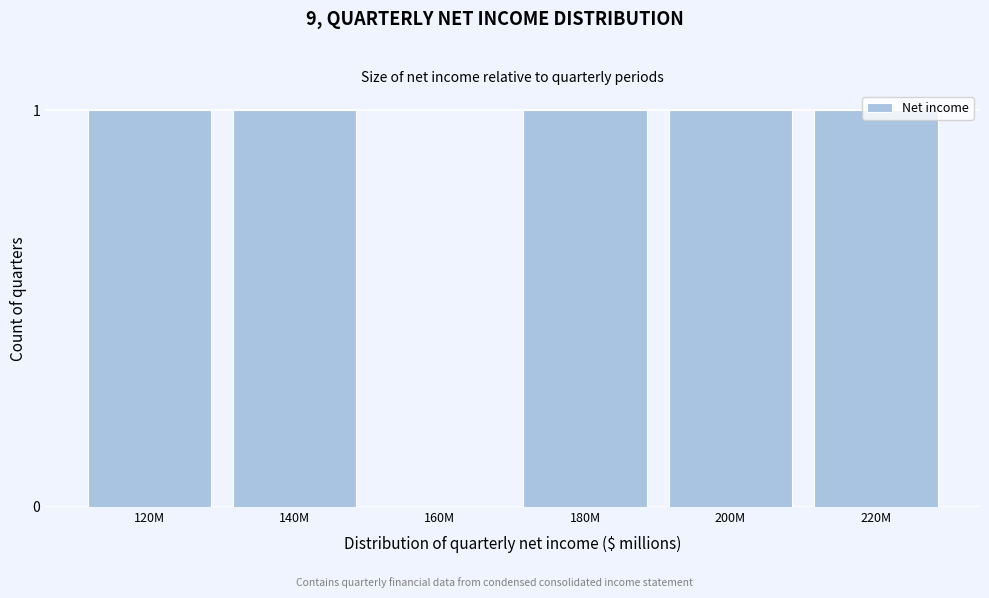

What is the sum of all values?

5